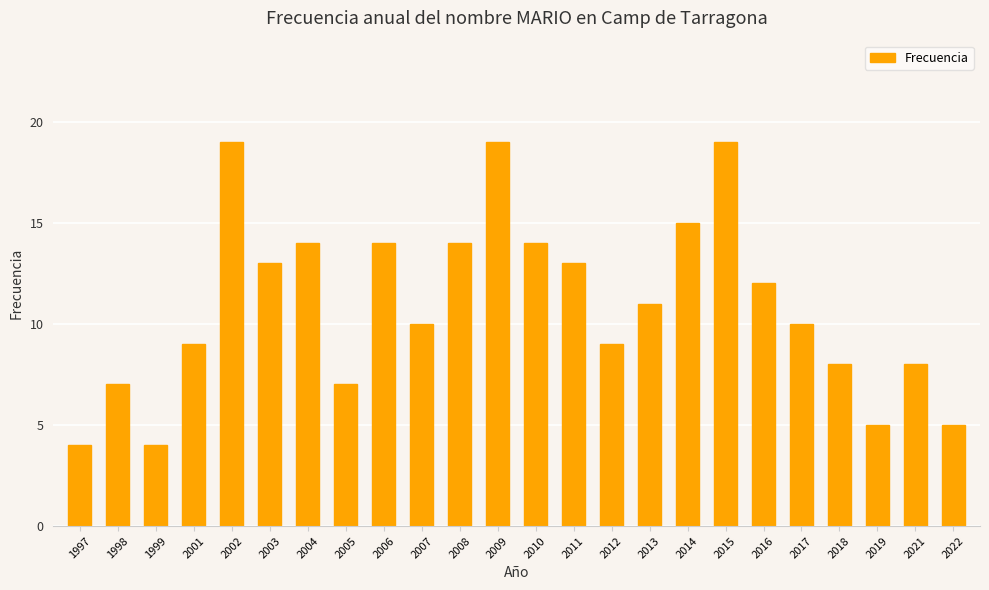

The value at 2018 is 8. True or false?

True